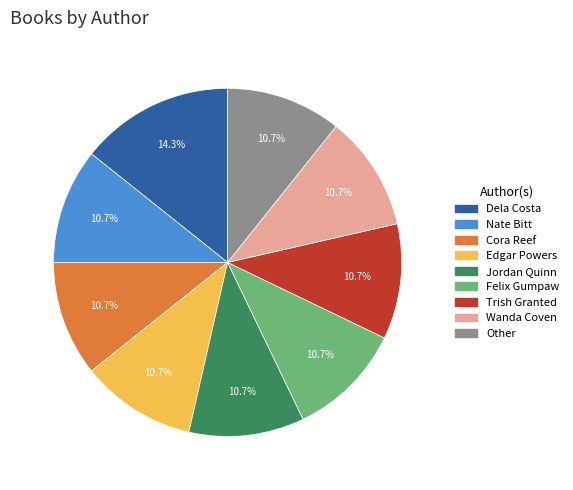

What percentage is the Other slice, to the nearest percent?

11%